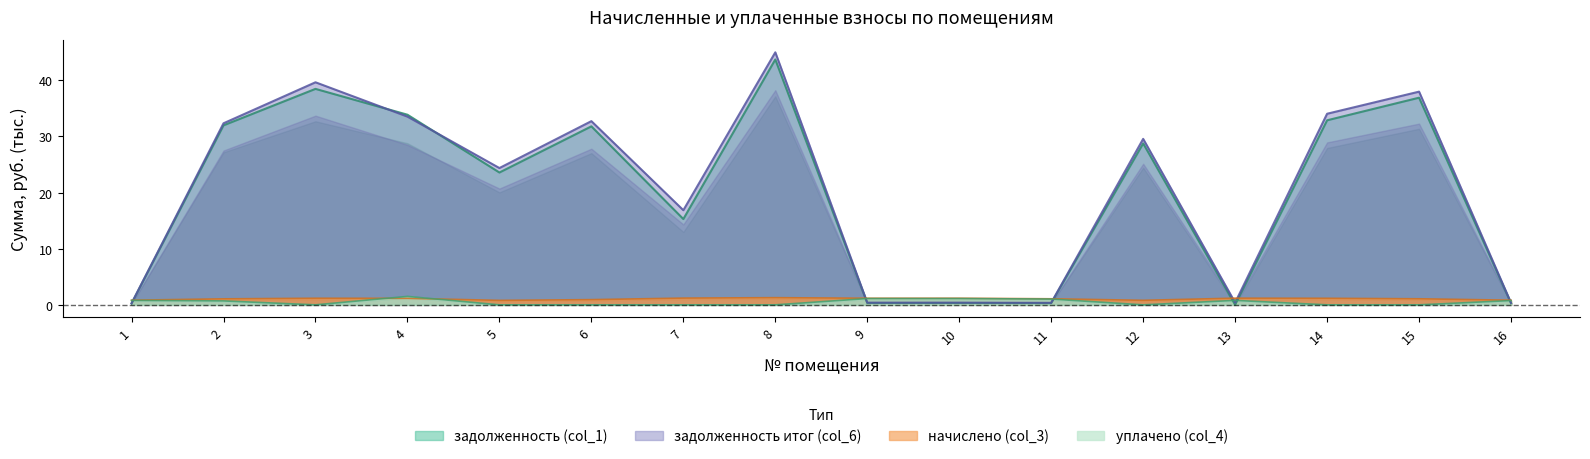

True or false: начислено (col_3) and уплачено (col_4) intersect in this chart.

True